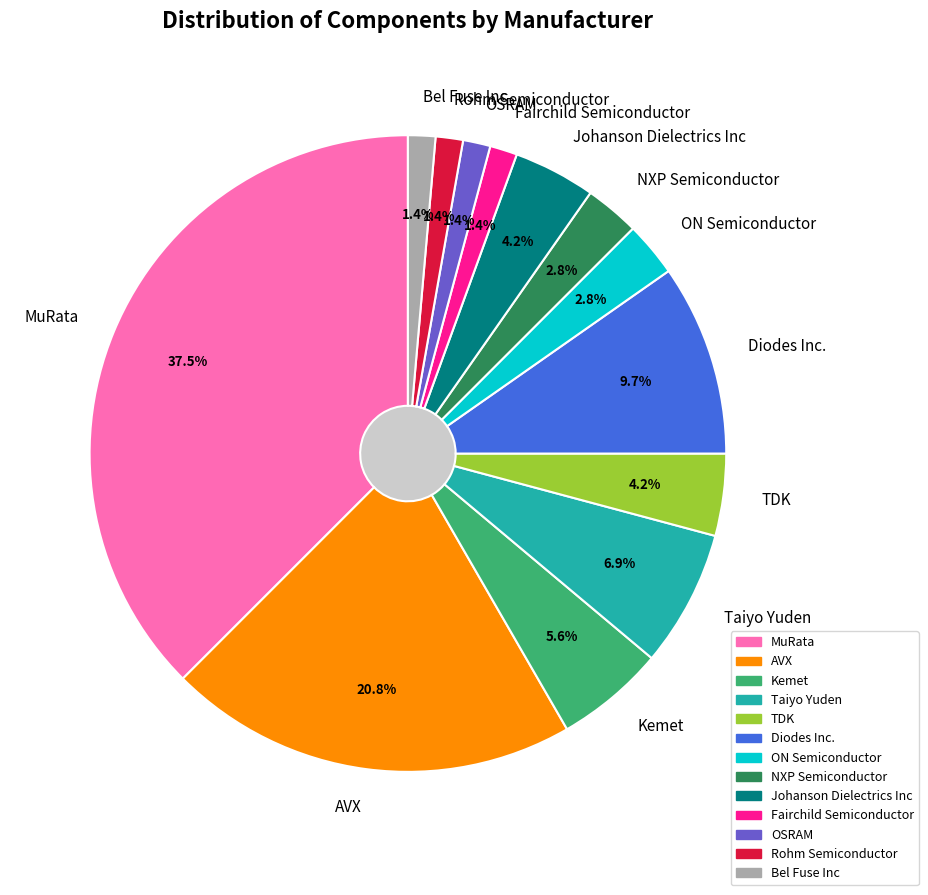

To the nearest percent, what portion does ON Semiconductor represent?

3%